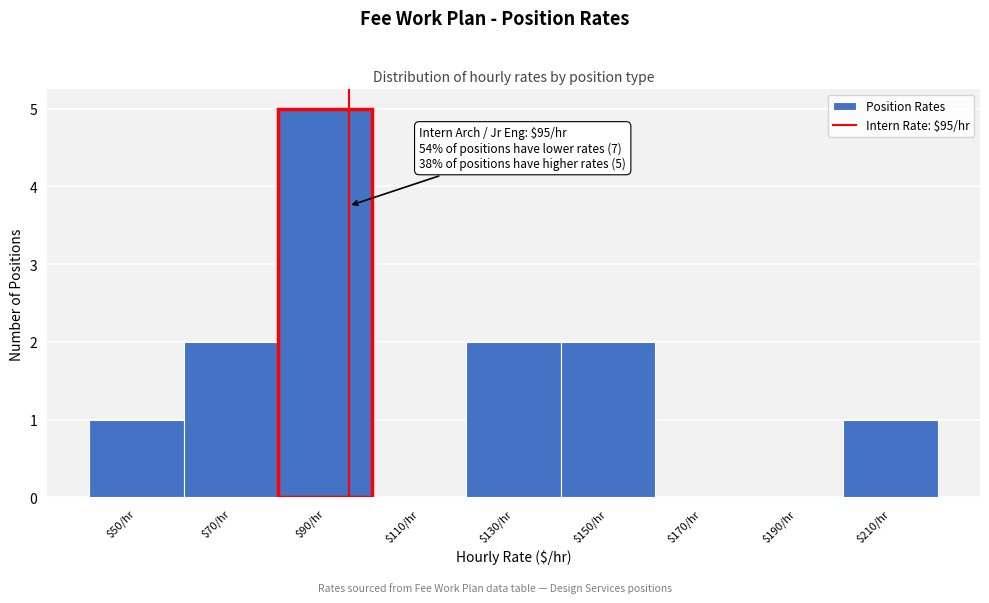

Over which range of the x-axis is the bar tallest?

80 to 100